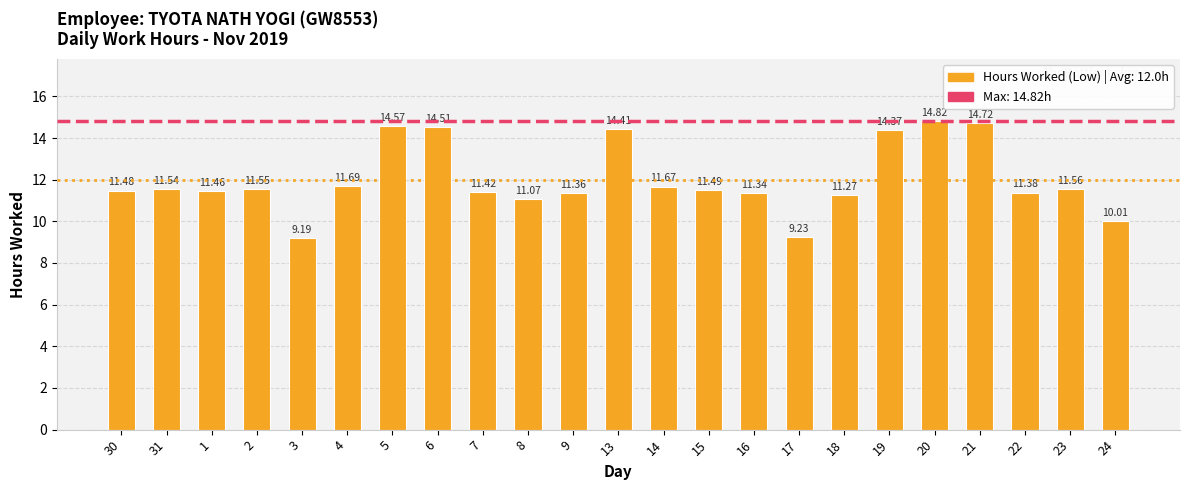

What is the minimum value shown in the chart?

9.2